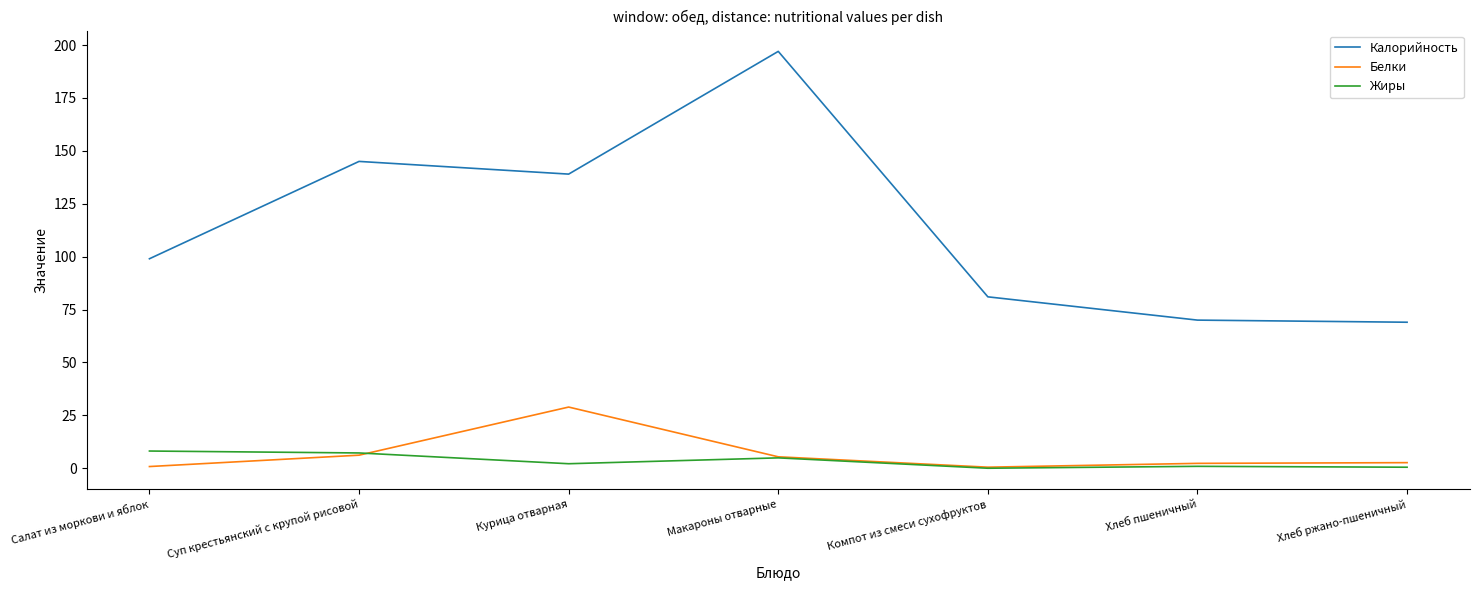

List the series in order of their peak value, highest first.

Калорийность, Белки, Жиры